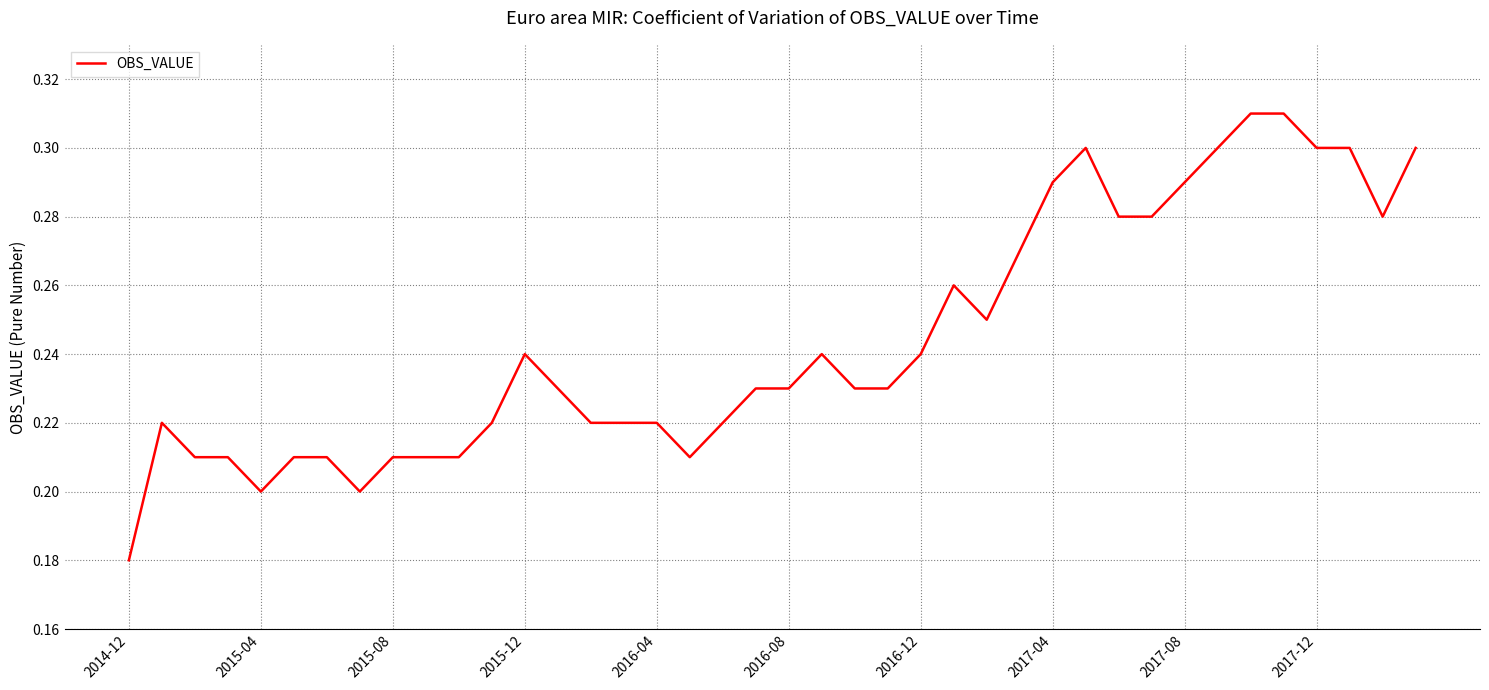

The value at 2016-04 is 0.4. True or false?

False